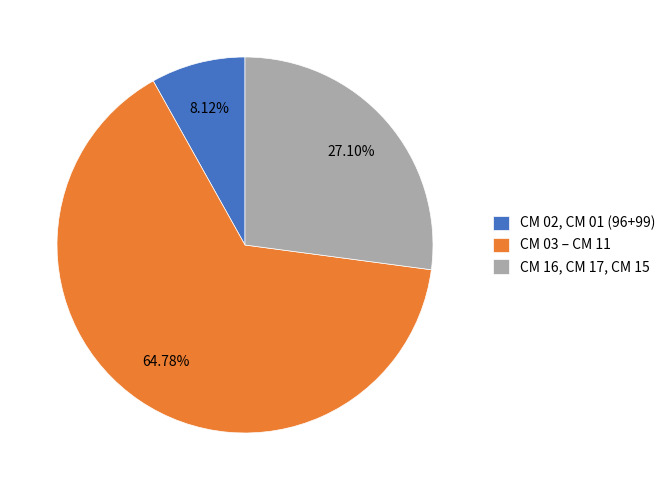

What is the largest slice in the pie chart?

CM 03 – CM 11